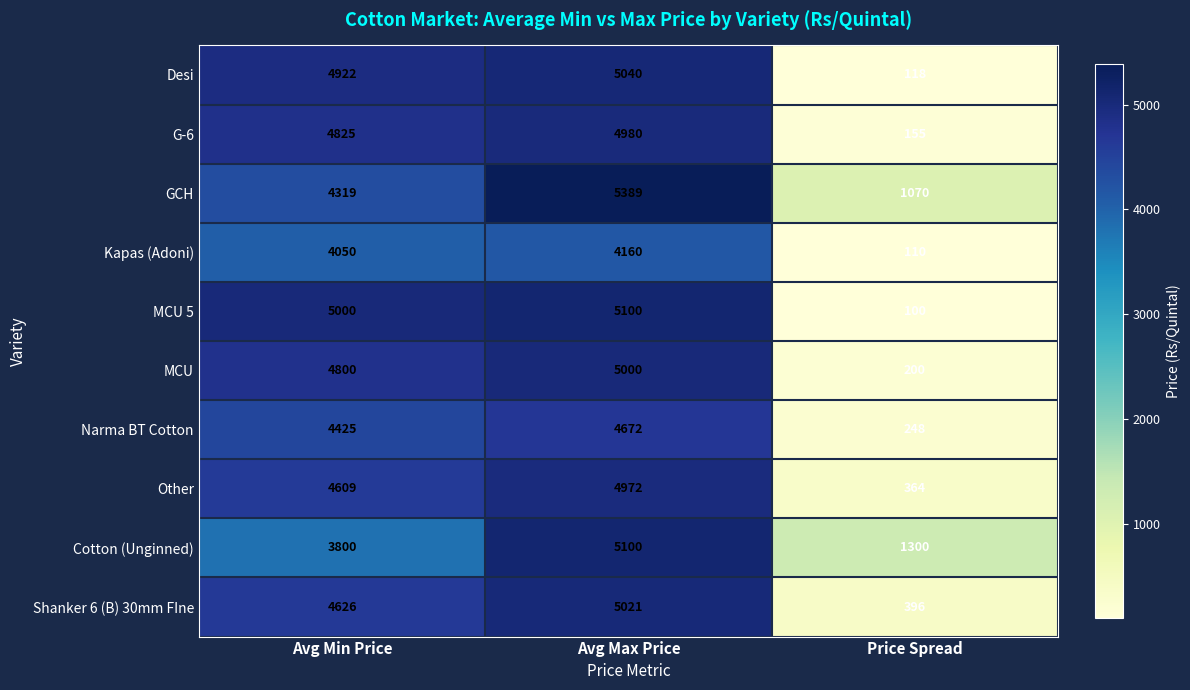

Read the Cotton (Unginned) value at Price Spread, to the nearest 100.

1300